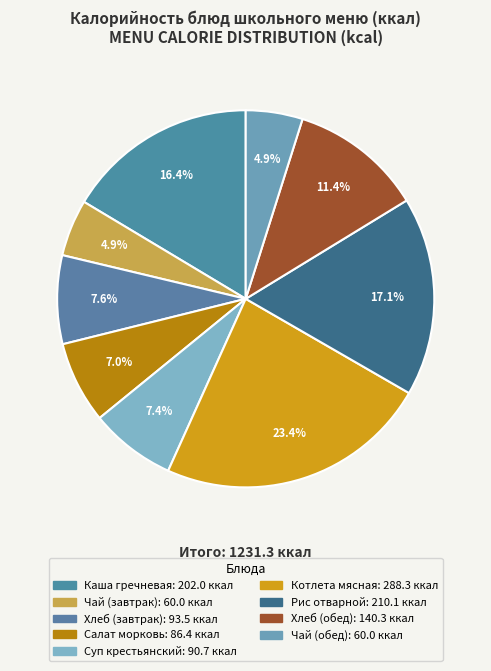

Rank the categories by value from lowest to highest.

Чай с сахаром (завтрак), Чай с сахаром (обед), Салат из моркови с изюмом, Суп крестьянский с крупой, Хлеб пшеничный (завтрак), Хлеб пшеничный (обед), Каша жидкая молочная из гречневой крупы, Рис отварной, Котлета мясная натуральная рубленая